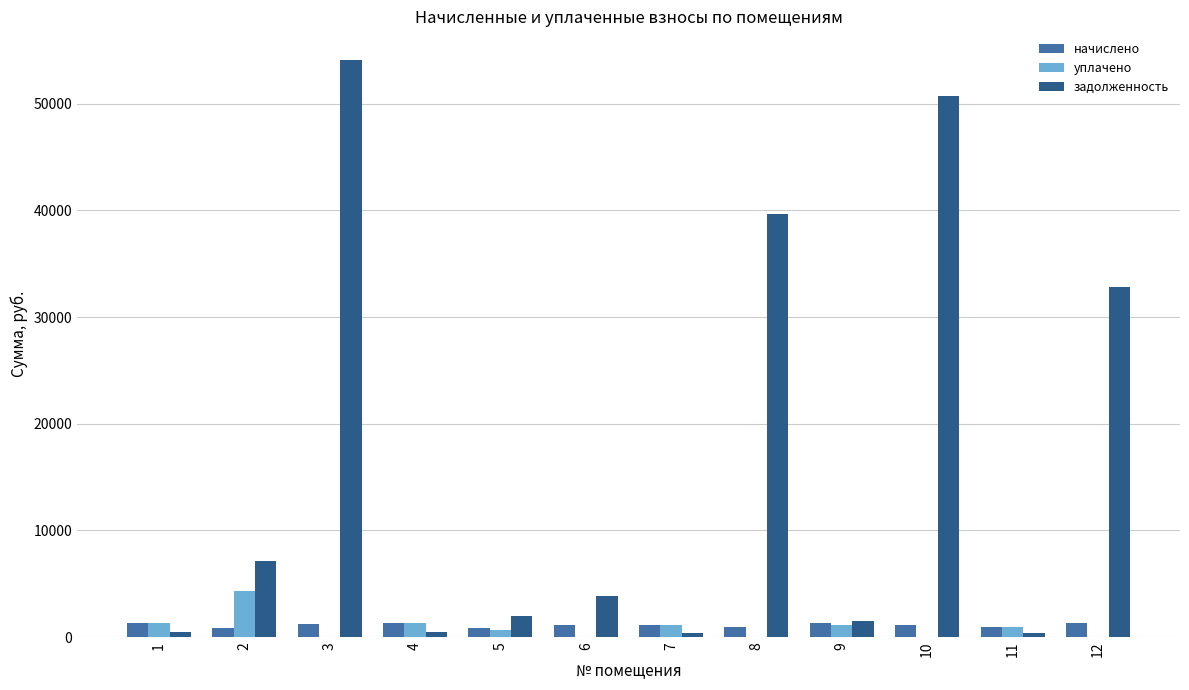

Which series has the largest total across all categories?

задолженность